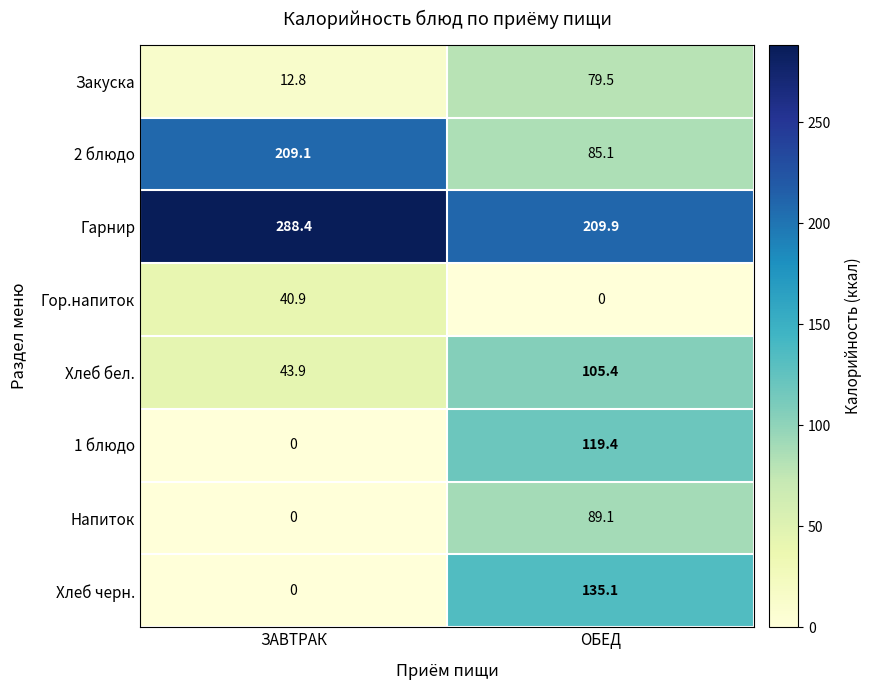

What is the spread (max minus min) of values at ОБЕД?

209.9